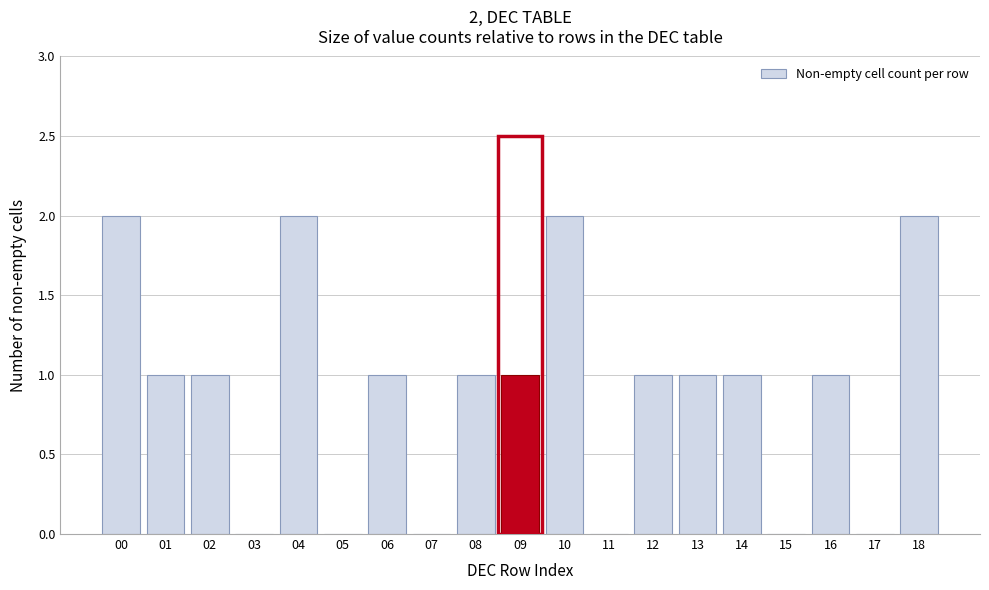

Reading left to right, extract all data points from this chart.

00=2	01=1	02=1	03=0	04=2	05=0	06=1	07=0	08=1	09=1	10=2	11=0	12=1	13=1	14=1	15=0	16=1	17=0	18=2